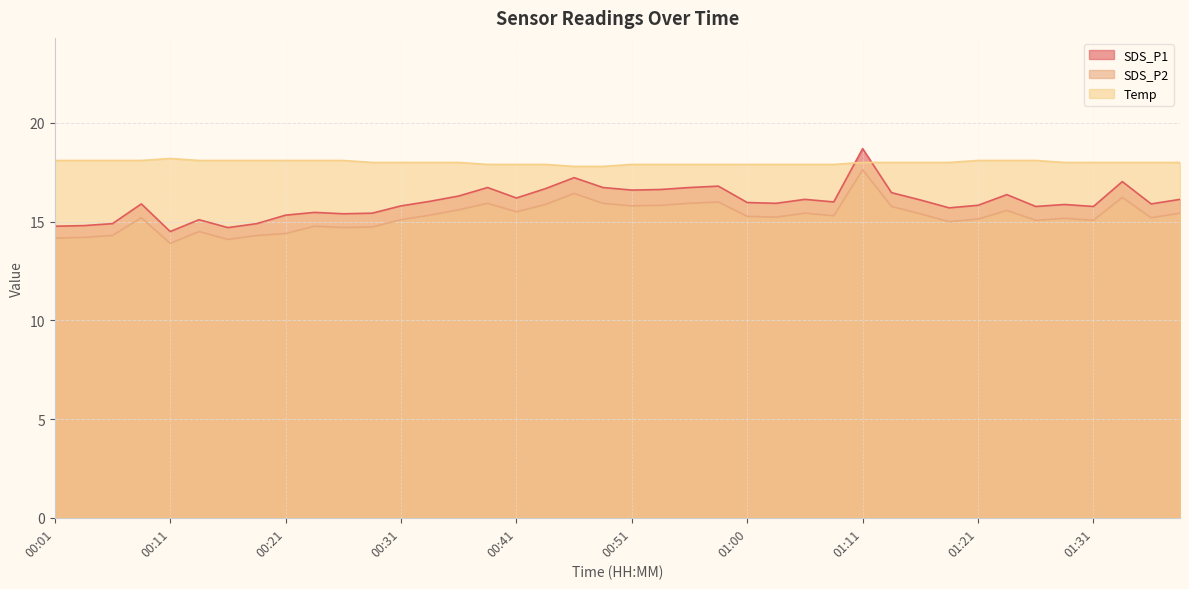

What is the approximate value of Temp at 00:21?

18.1